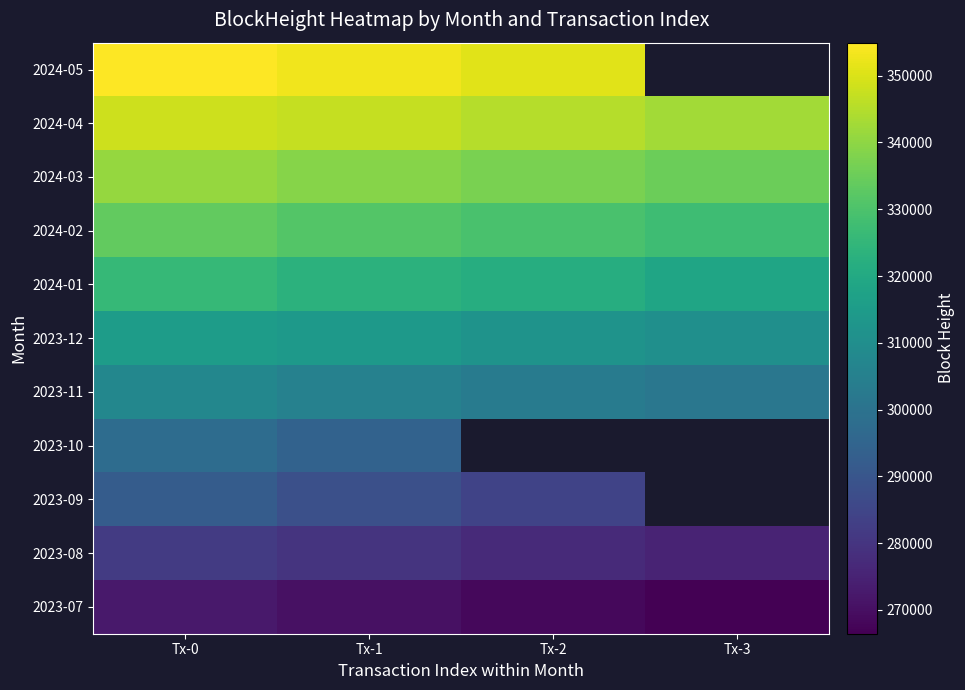

How many values in the 2024-02 series exceed 331399?

1